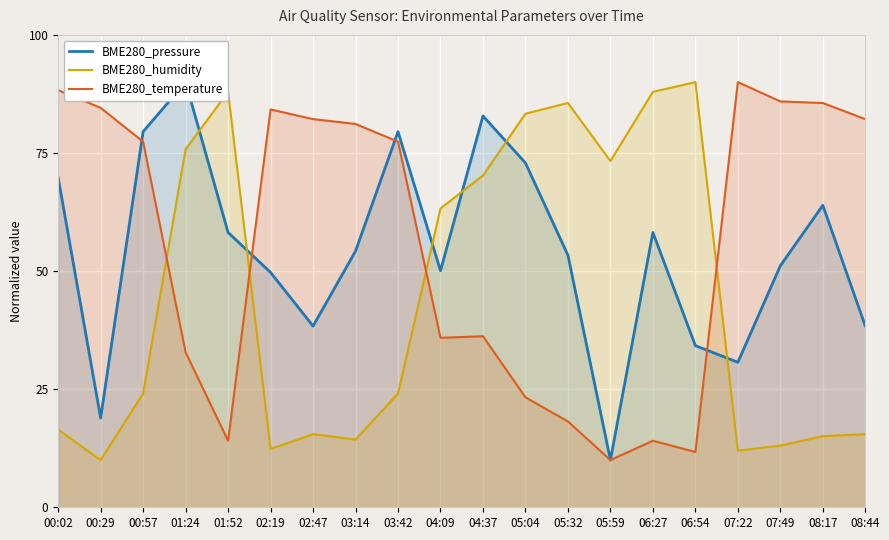

How many distinct data groups are displayed?

3